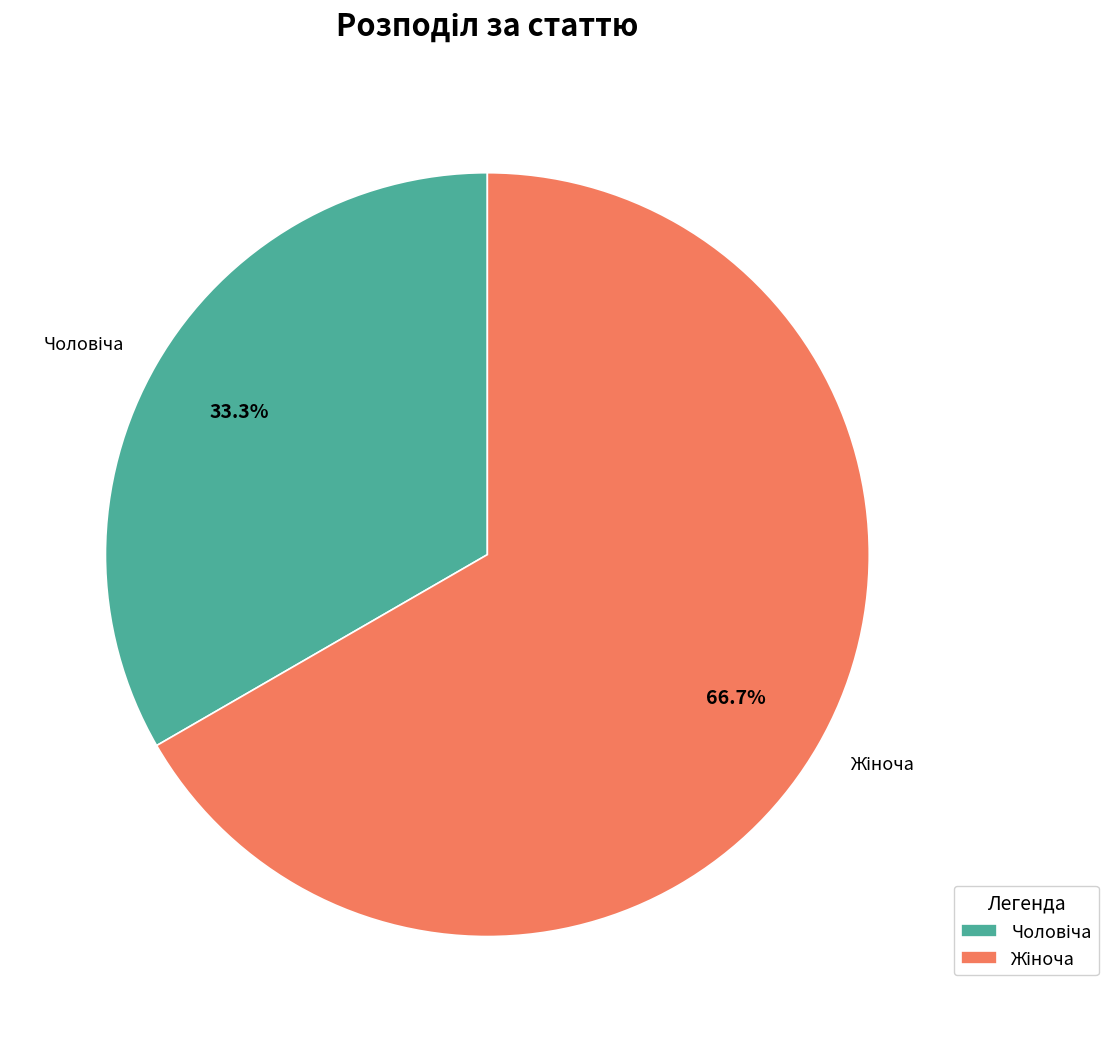

Does any single category account for the majority?

Yes